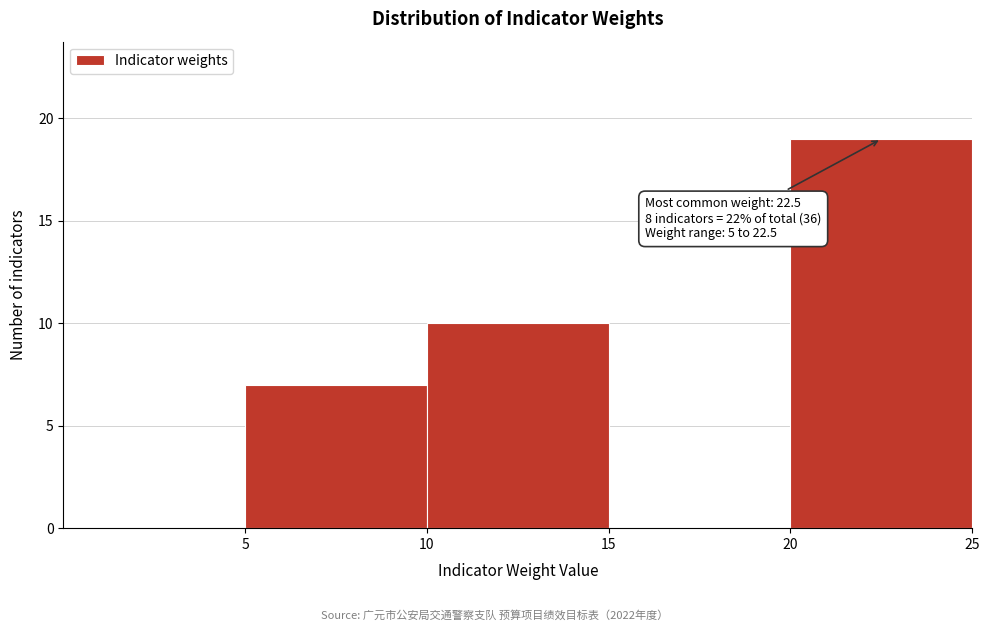

Over which range of the x-axis is the bar tallest?

20 to 25